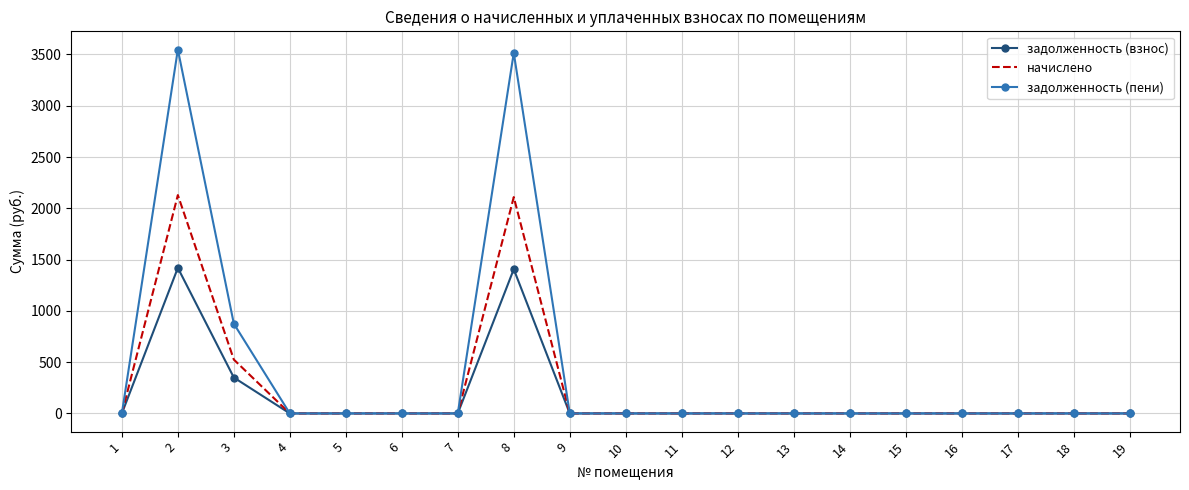

The задолженность (пени) series shows 0.0 at 19. True or false?

True